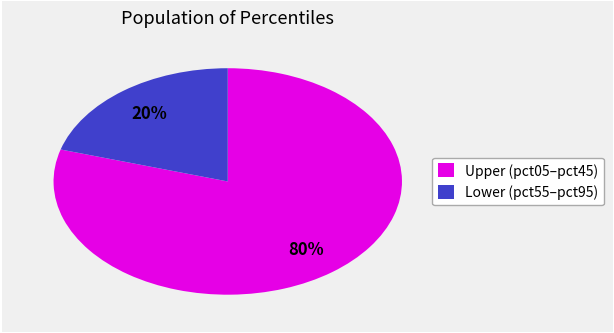

To the nearest percent, what is the average slice percentage?

50%